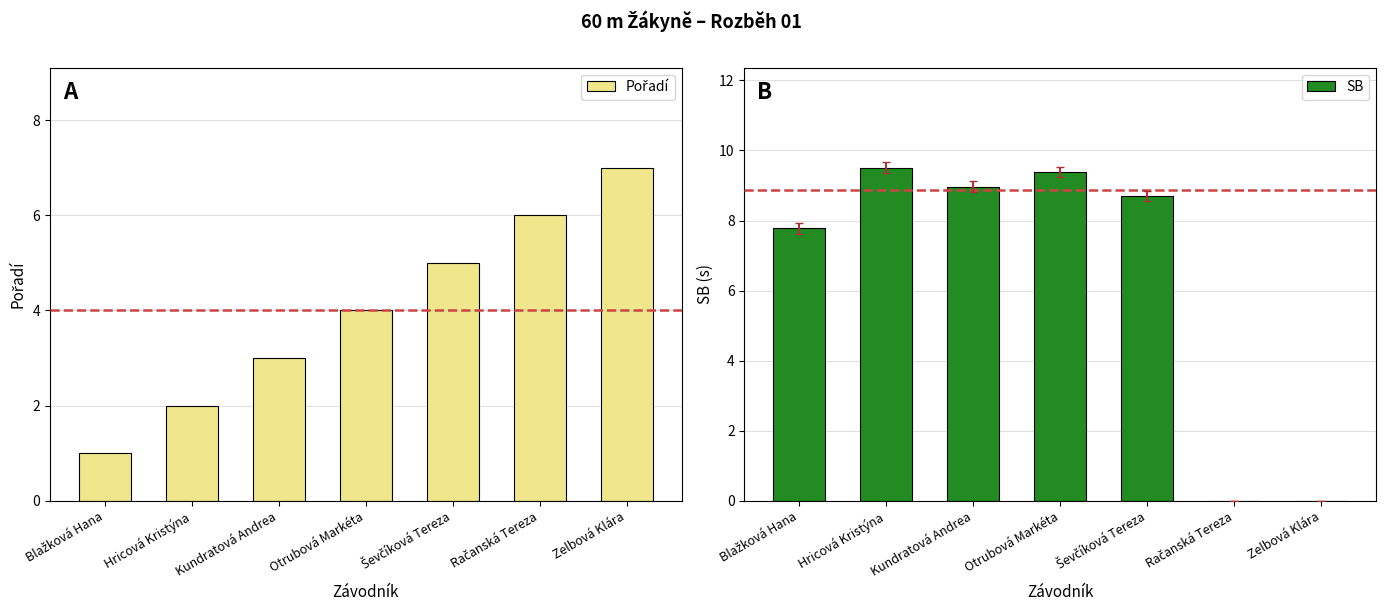

How many distinct data groups are displayed?

2